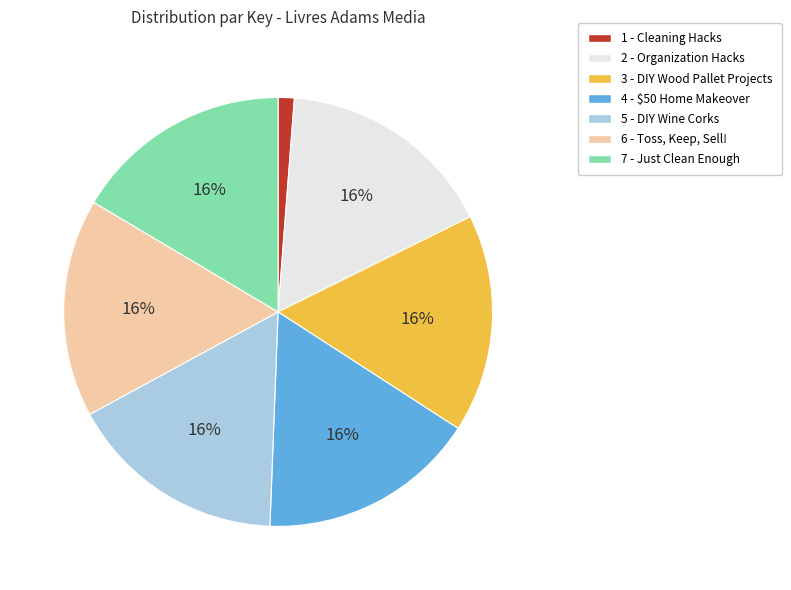

To the nearest percent, what is the average slice percentage?

14%